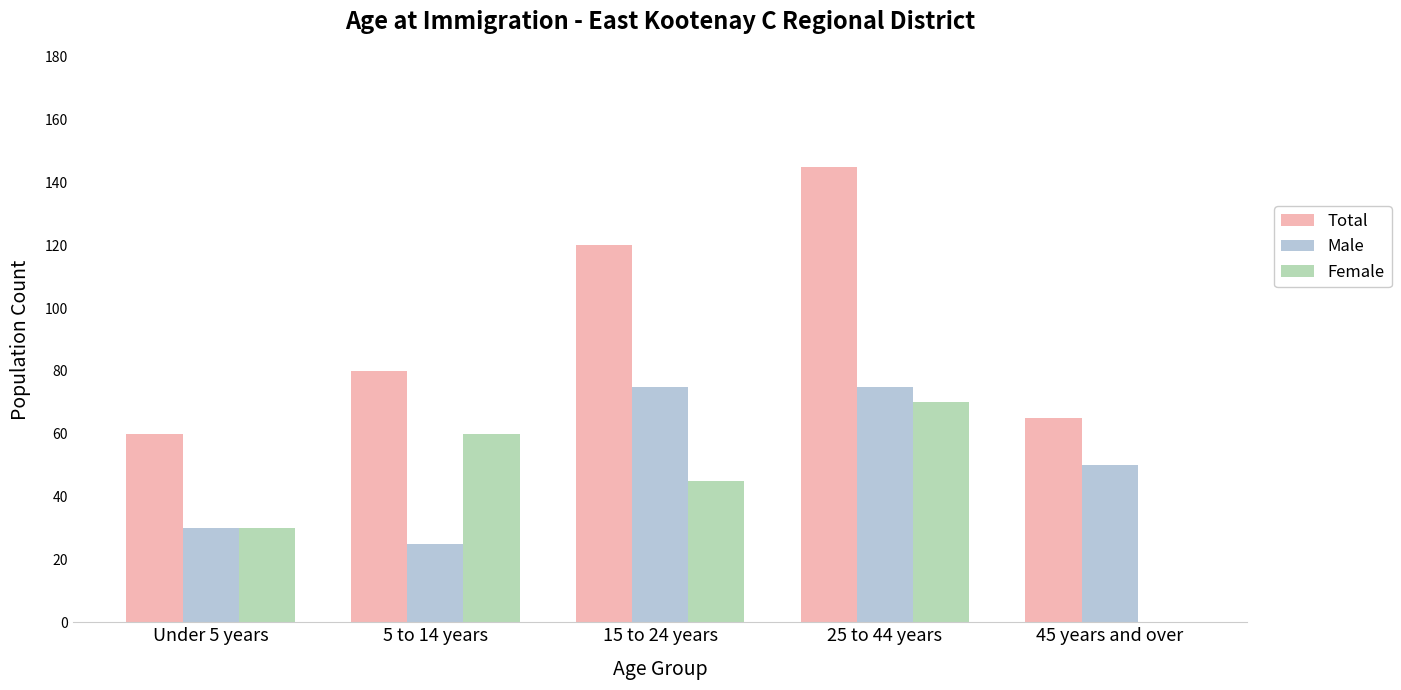

The Total series shows 56 at 25 to 44 years. True or false?

False